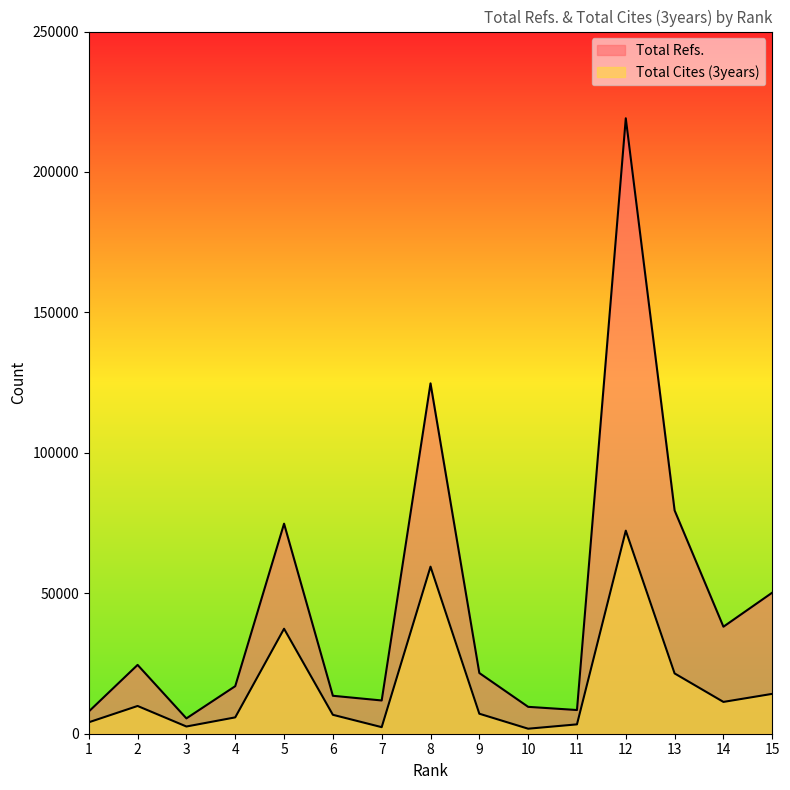

Which category has the lowest value across all series?

10